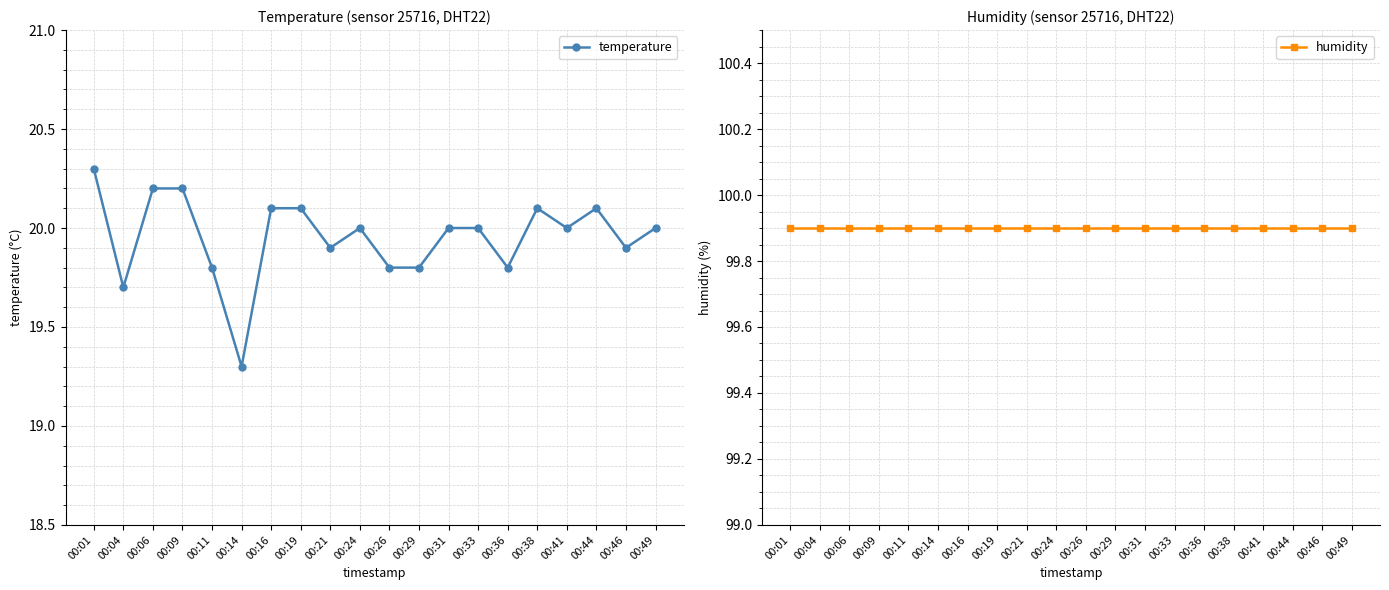

What is the value of the humidity point at the 3rd from the left?

99.9